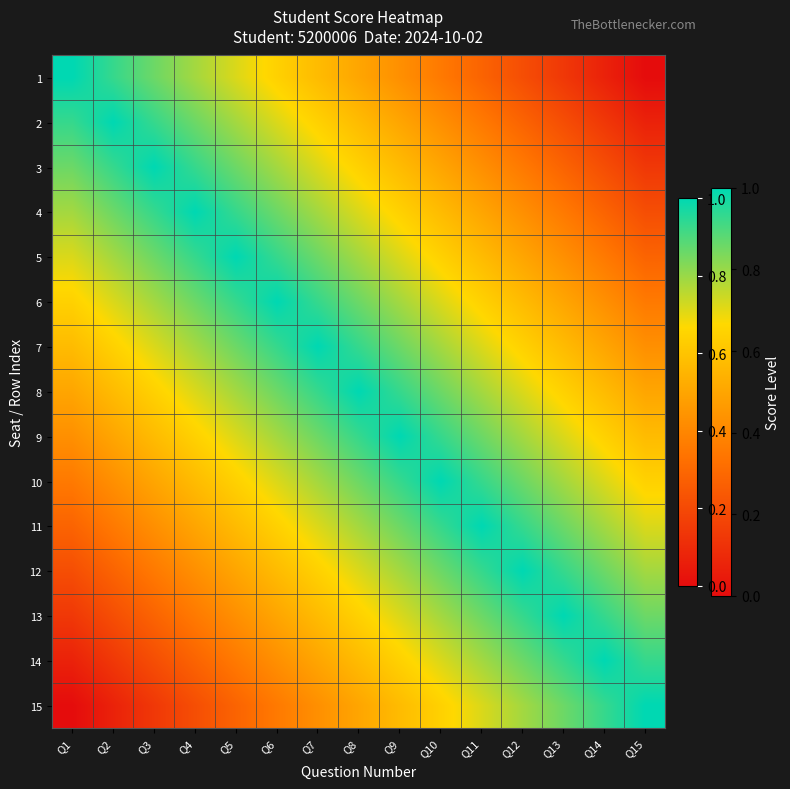

Which series has the largest total across all categories?

8